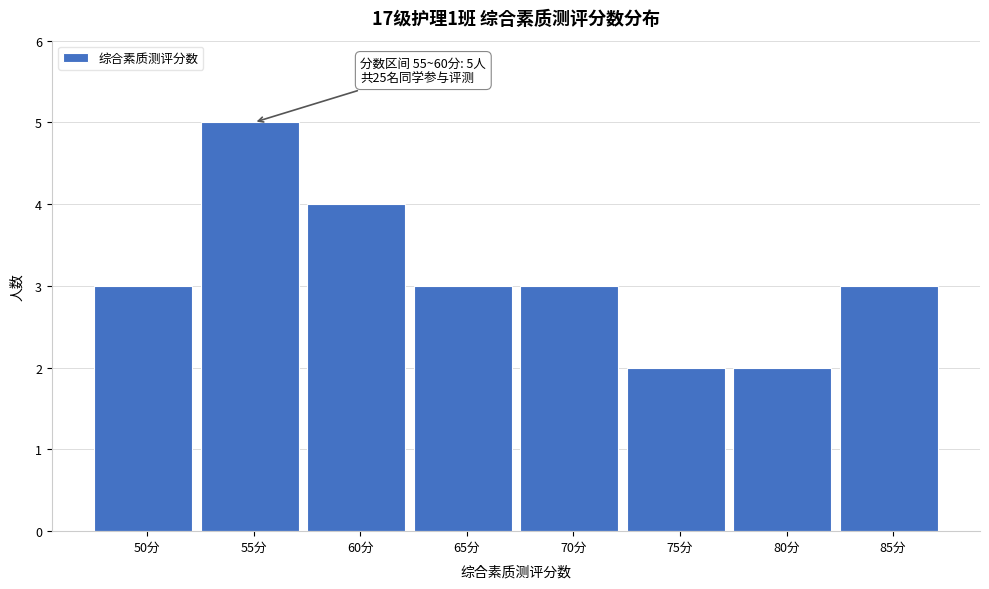

Reading left to right, extract all data points from this chart.

50分=3	55分=5	60分=4	65分=3	70分=3	75分=2	80分=2	85分=3